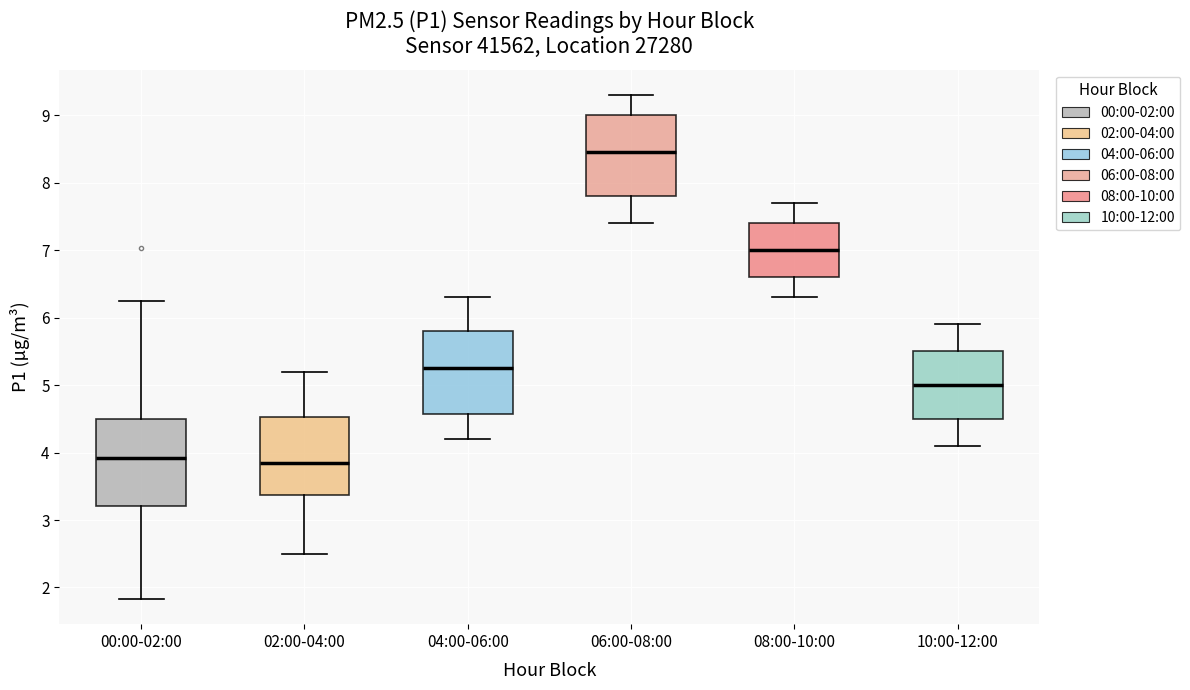

Which box has the highest median line?

06:00-08:00